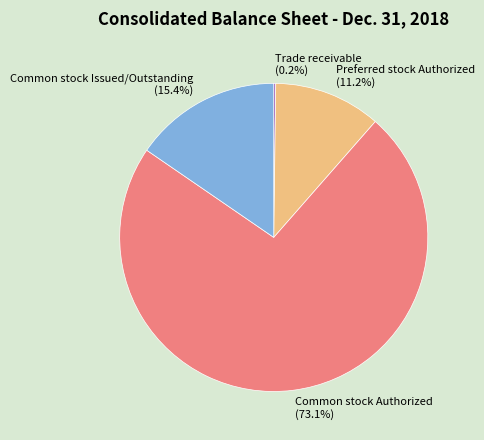

Which has a higher value, Common stock Issued/Outstanding (15.4%) or Preferred stock Authorized (11.2%)?

Common stock Issued/Outstanding (15.4%)